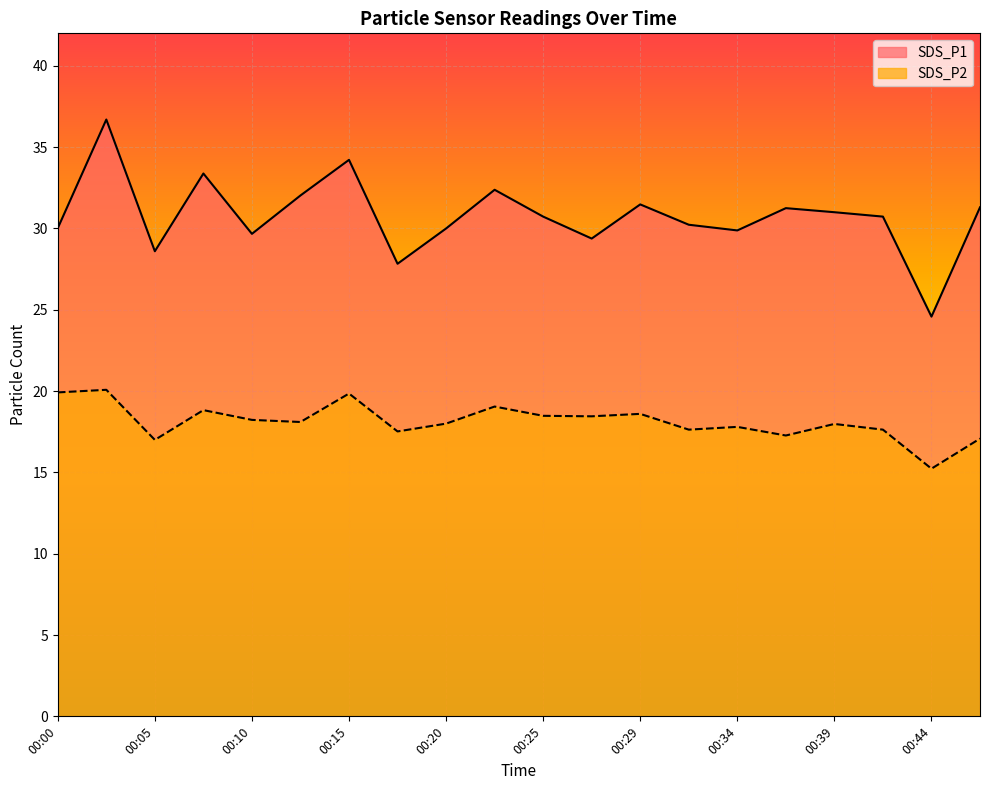

How many series are shown in this chart?

2